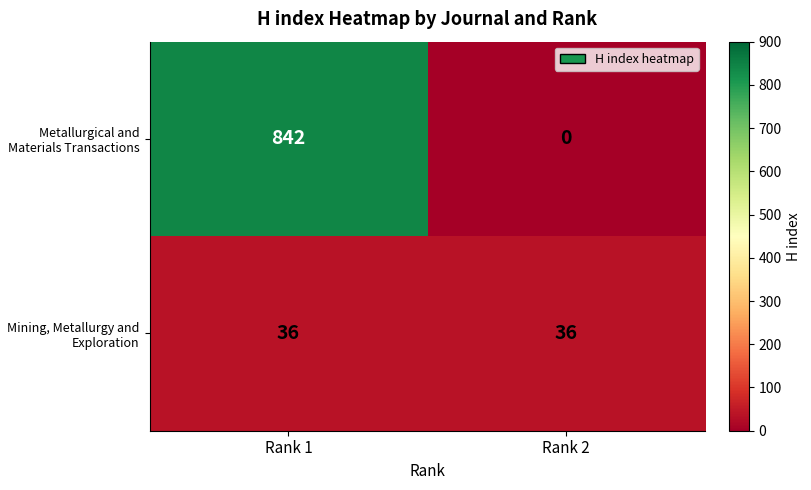

At which label does Metallurgical and Materials Transactions reach its peak?

Rank 1